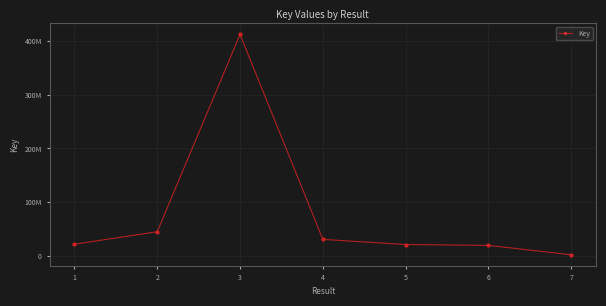

Is this an area chart (filled region under the line)?

No